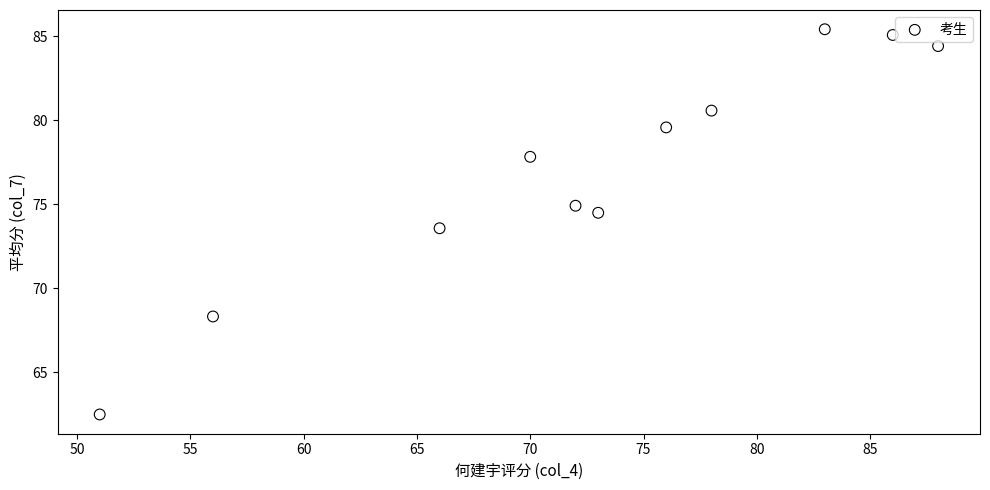

What Y value in the scatter plot is closest to 73?

73.6